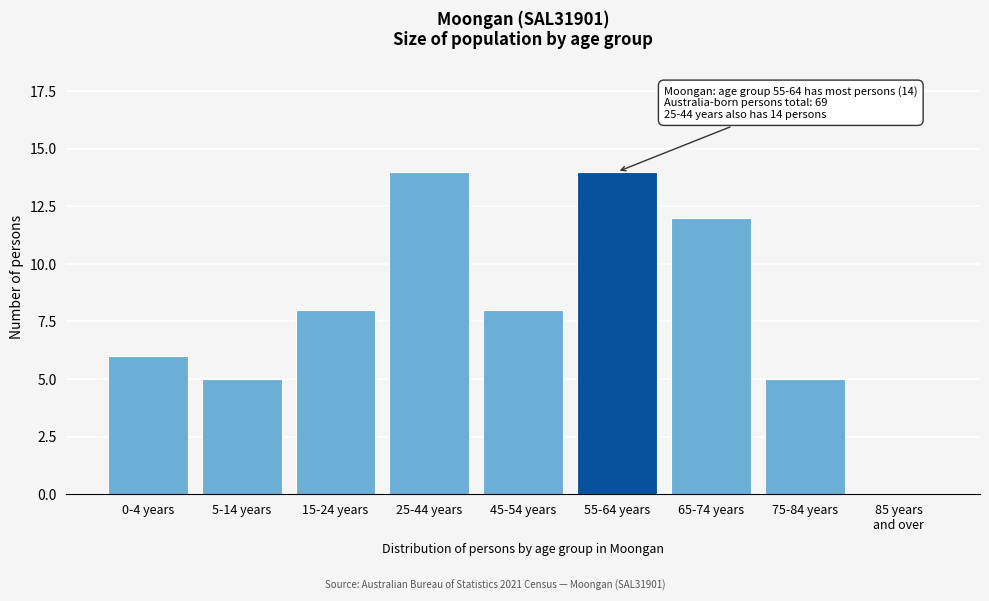

What is the sum of all values?

72